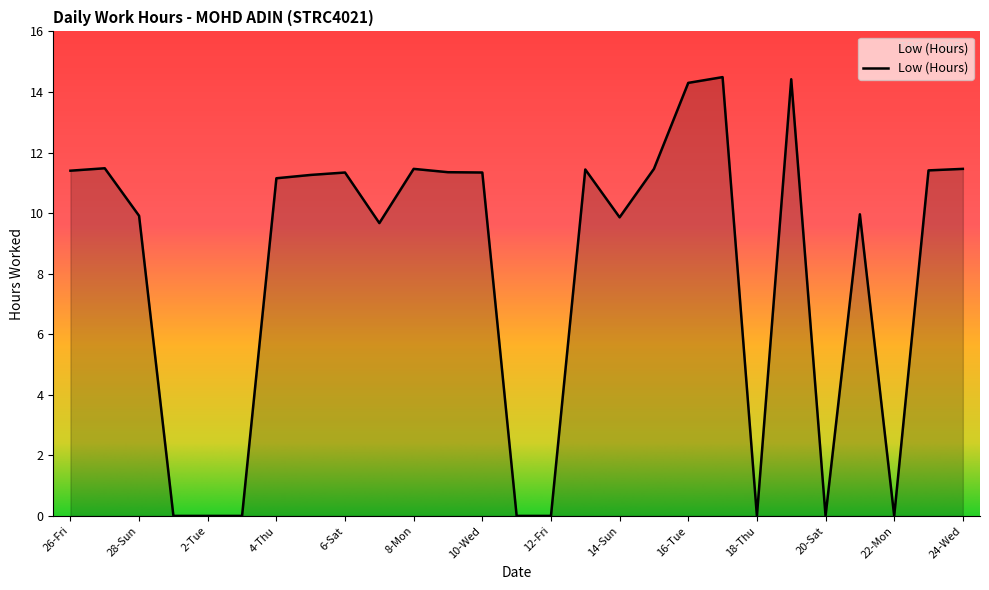

True or false: the data has more than 2 interior local peaks.

True